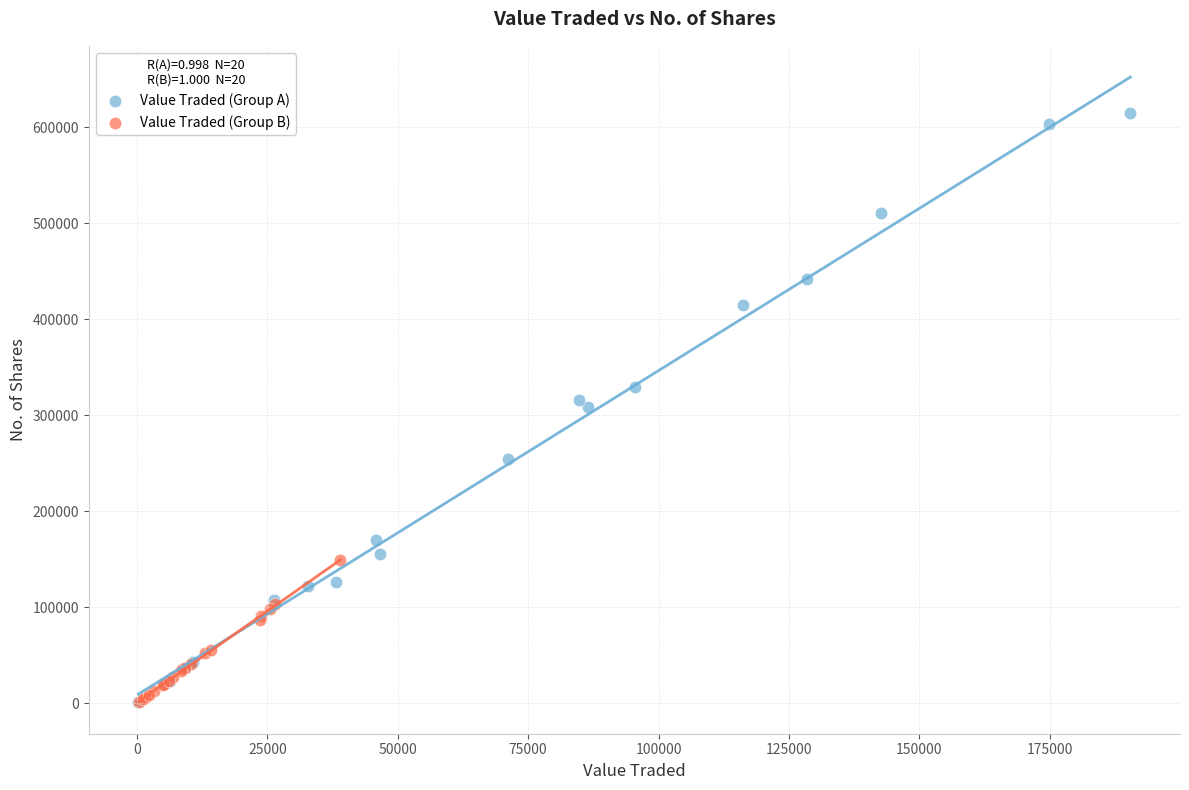

Which series has the widest spread of Y values?

Value Traded (Group A)